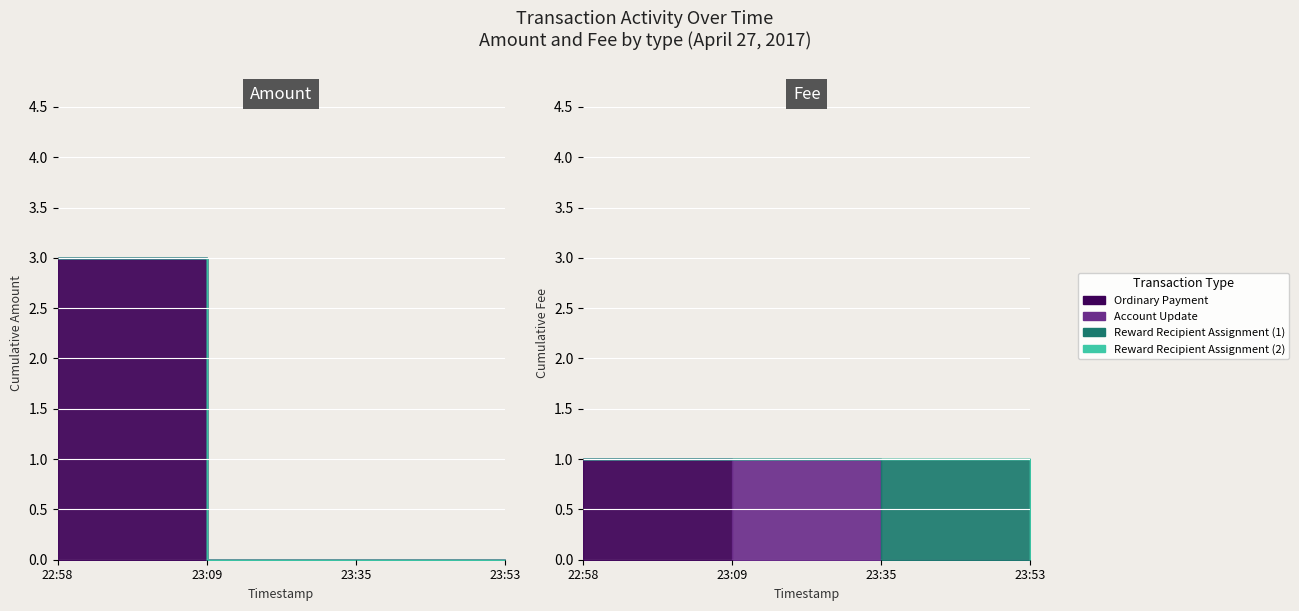

Does the chart display data point markers on the line(s)?

No